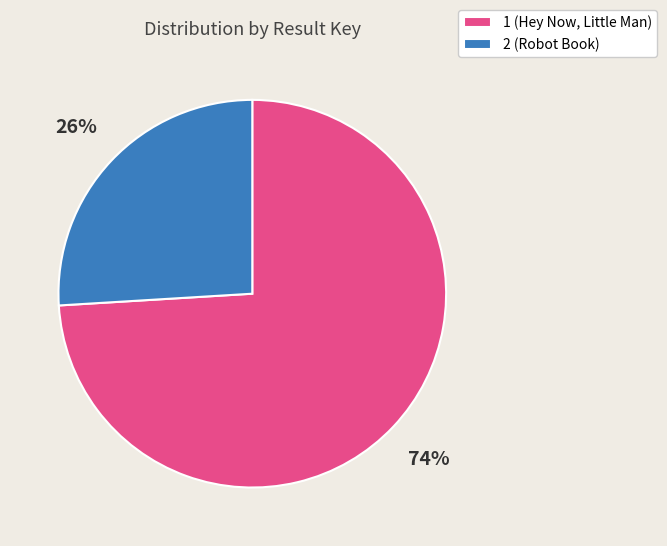

Which category accounts for the majority?

1